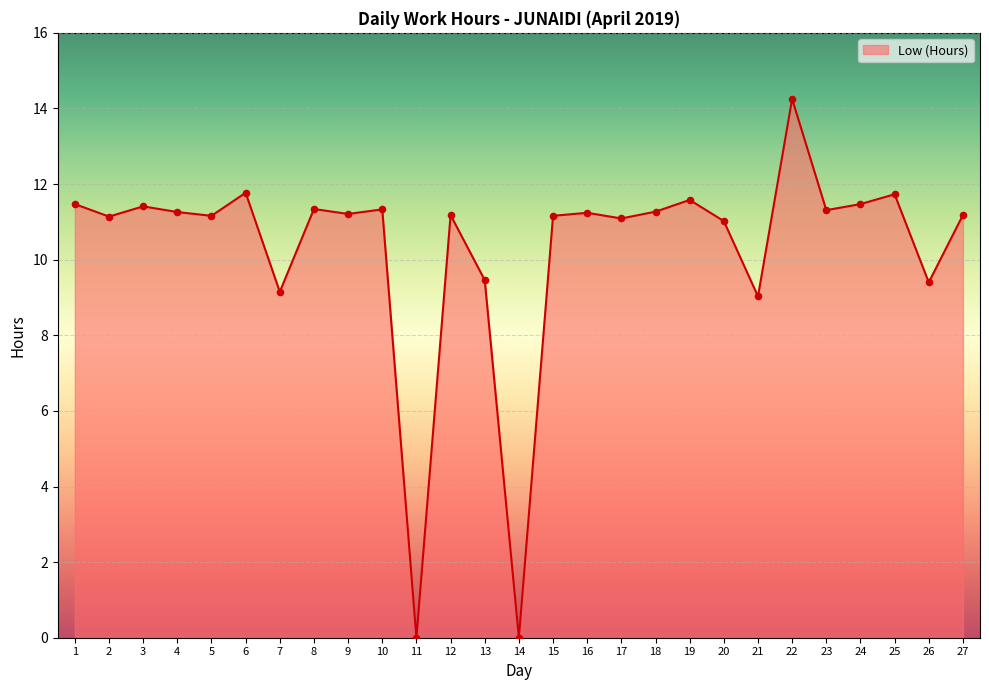

What is the ratio of the value at 23 to the value at 22?

0.8